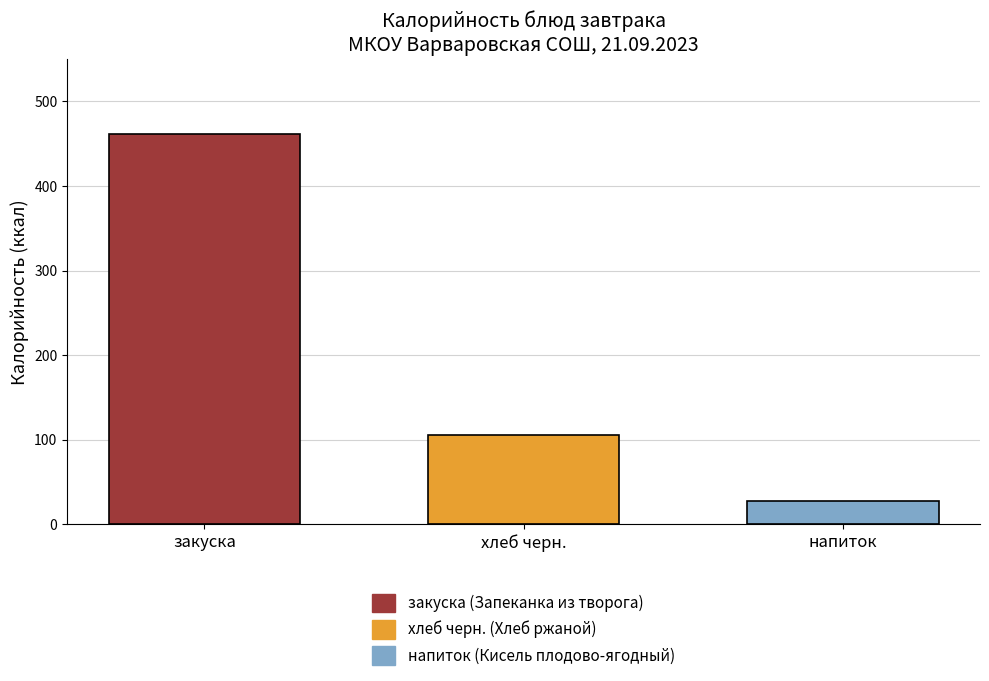

How many groups of bars are there?

1